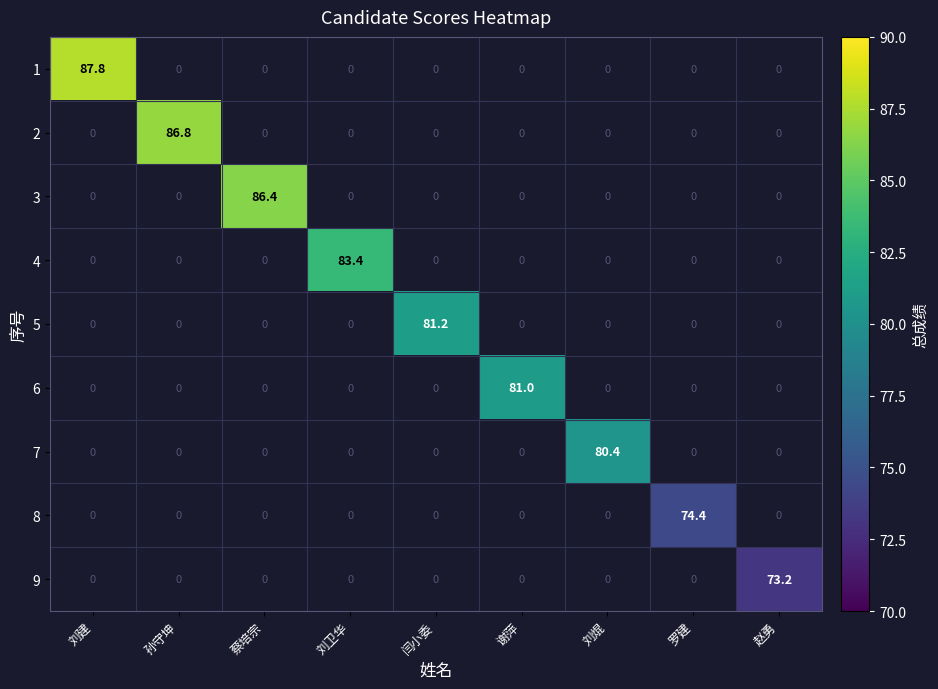

The value of 6 at 谢萍 is 19.0. True or false?

False